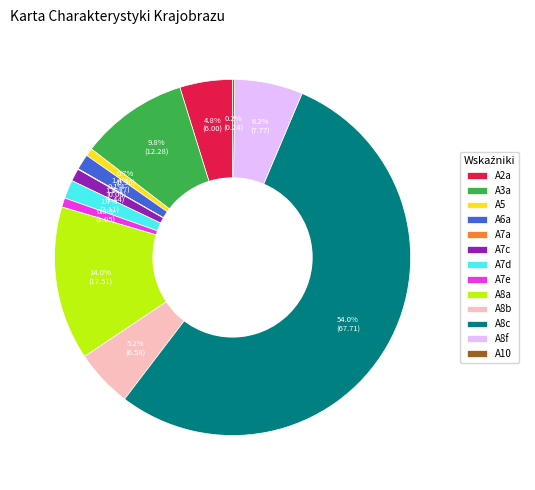

Approximately how many times larger is the value at A6a compared to A7d?

0.8